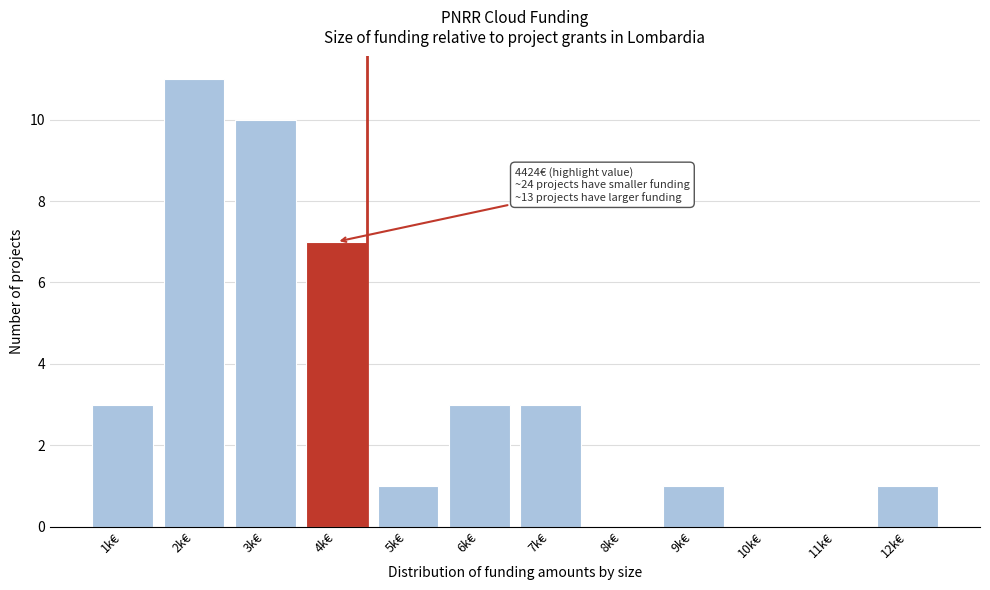

Reading left to right, extract all data points from this chart.

1k€=3	2k€=11	3k€=10	4k€=7	5k€=1	6k€=3	7k€=3	8k€=0	9k€=1	10k€=0	11k€=0	12k€=1